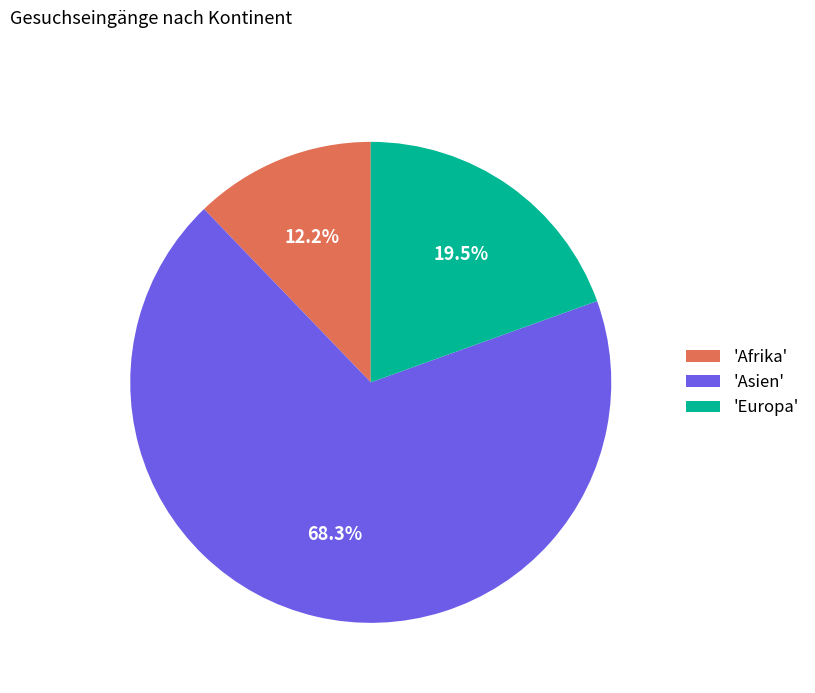

Which slice represents more than half of the pie?

'Asien'